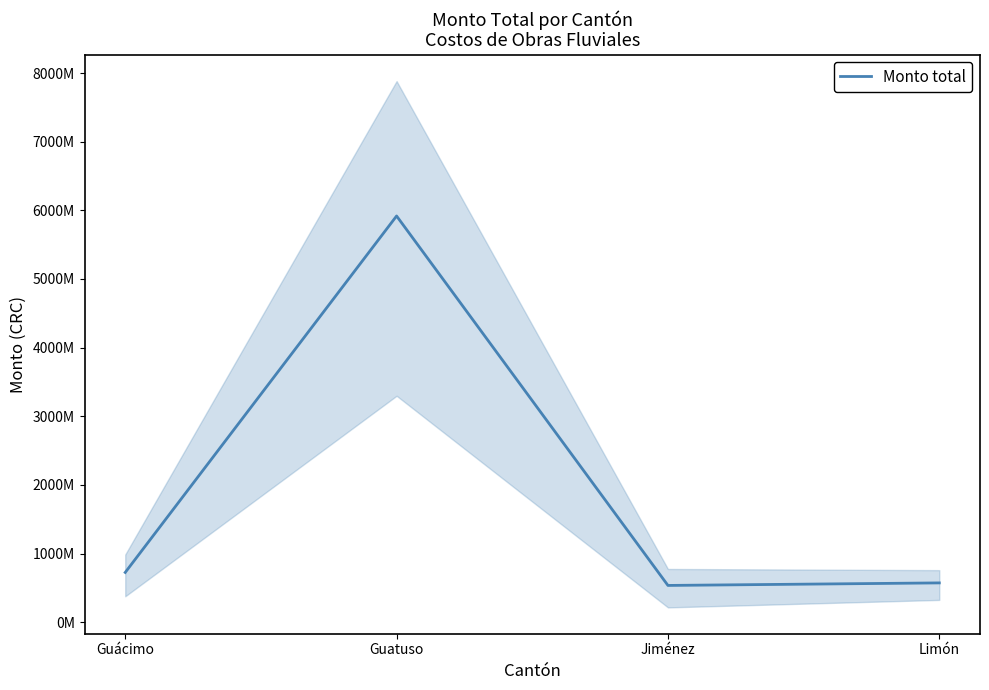

Reading left to right, list all the values displayed in this chart.

Guácimo=724527000	Guatuso=5918000000	Jiménez=535015000	Limón=572000000